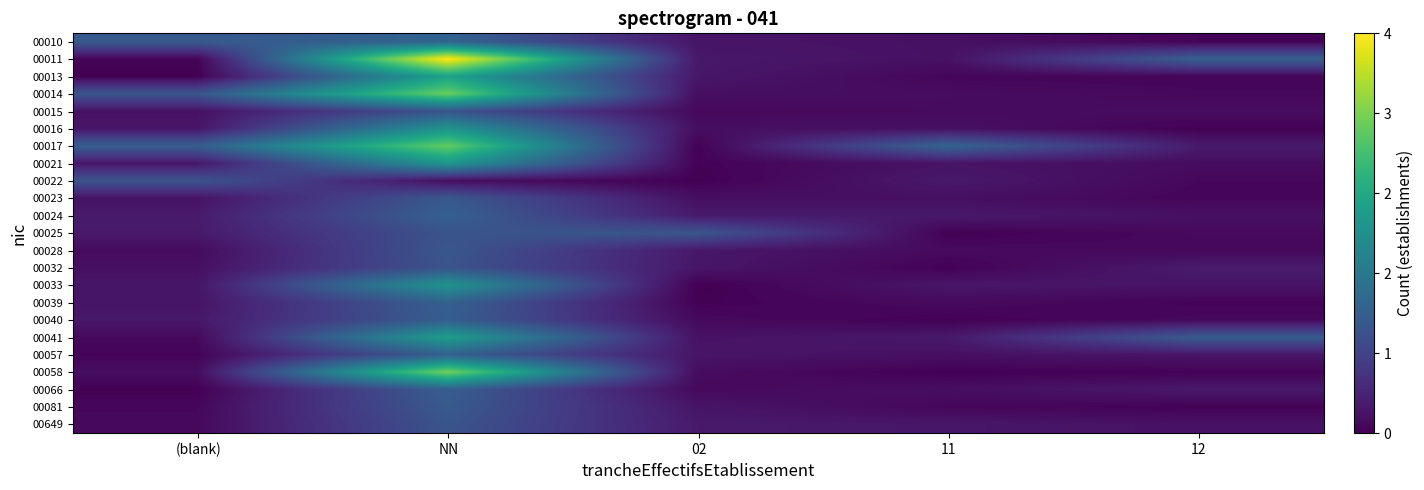

Which label corresponds to the smallest value in the chart?

02